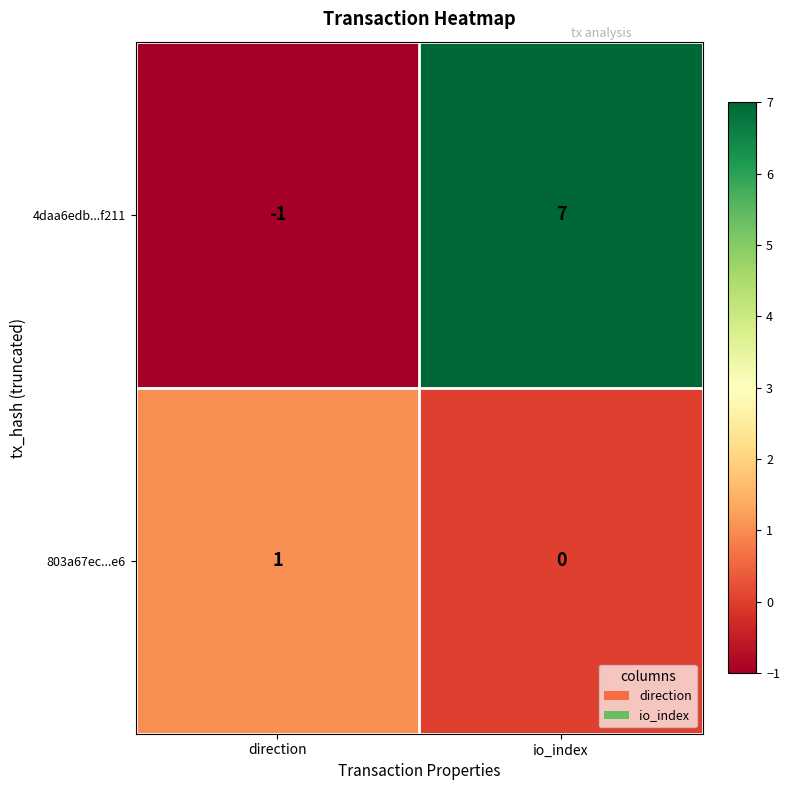

What is the average value of the 4daa6edb...f211 series?

3